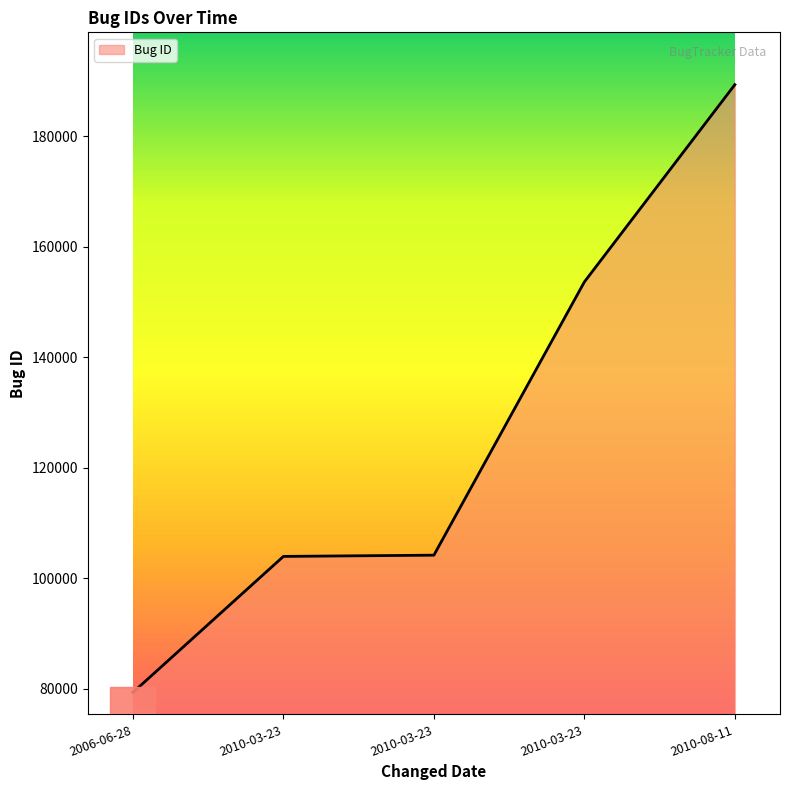

How many series are shown in this chart?

1